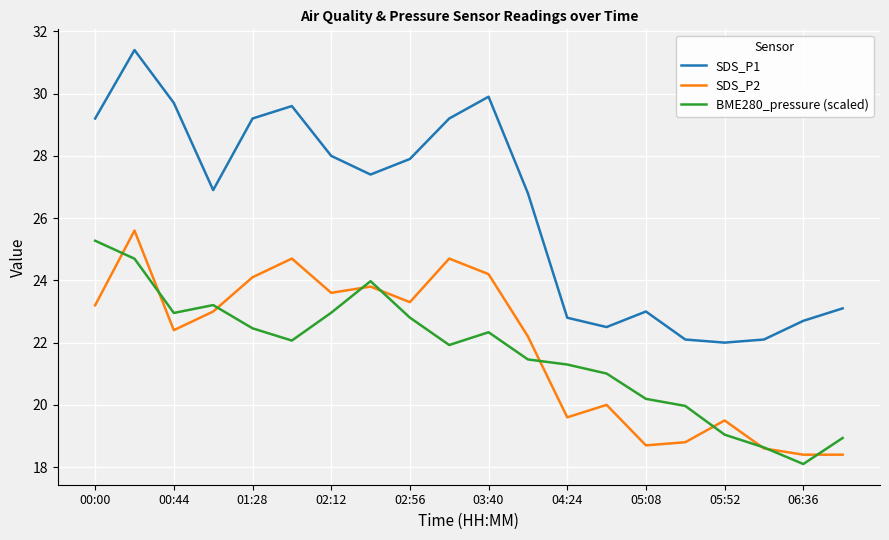

Which series has the largest range (max minus min)?

SDS_P1